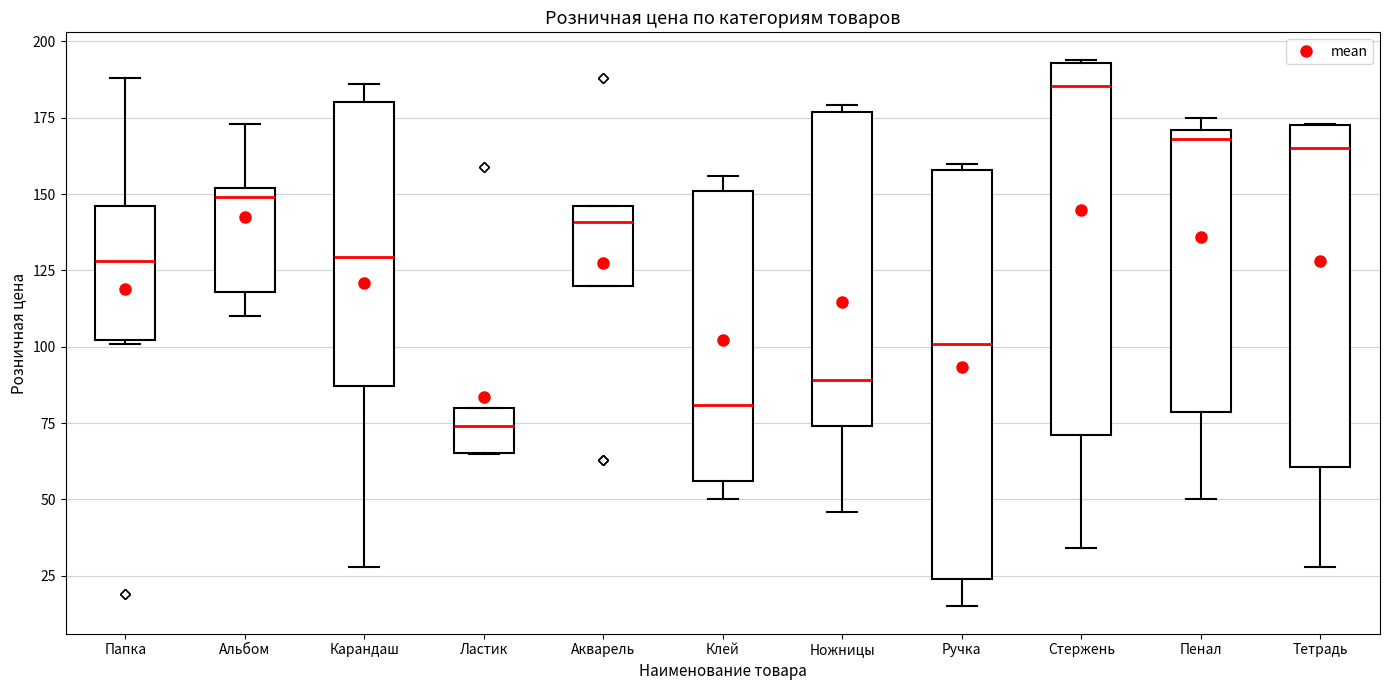

Which box has the lowest median line?

Ластик